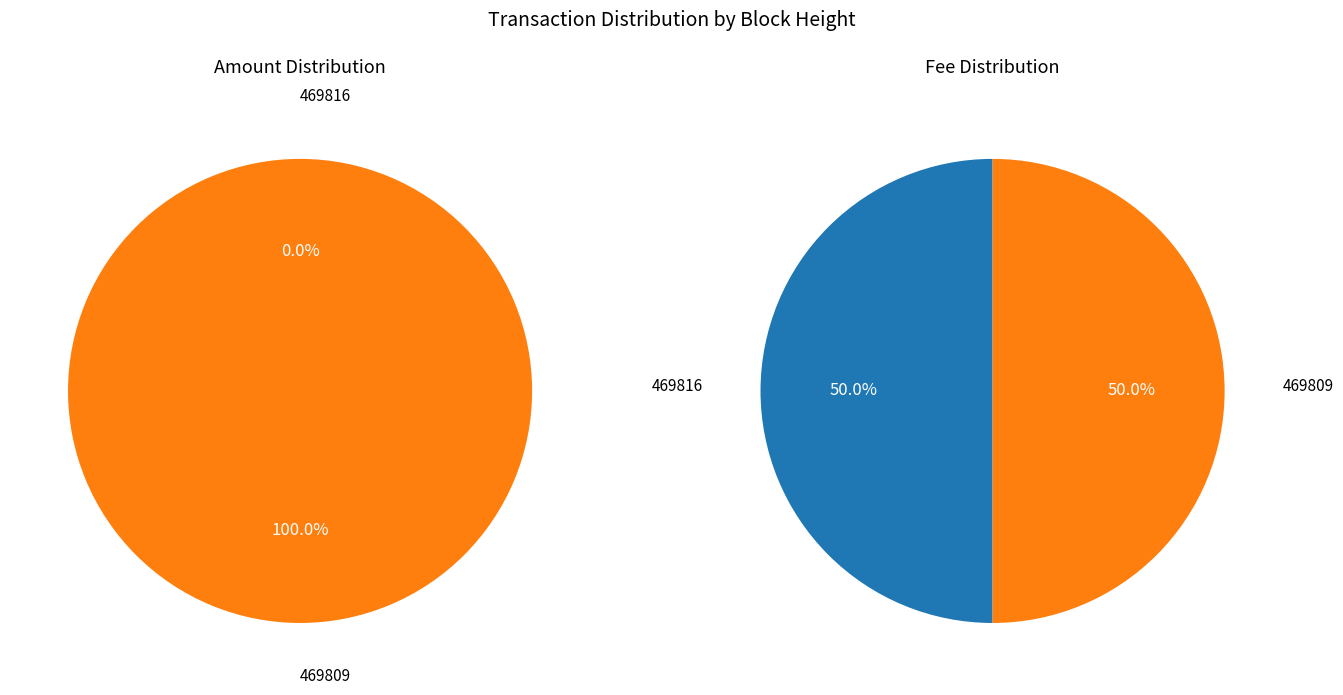

Count the number of slices in the pie.

2